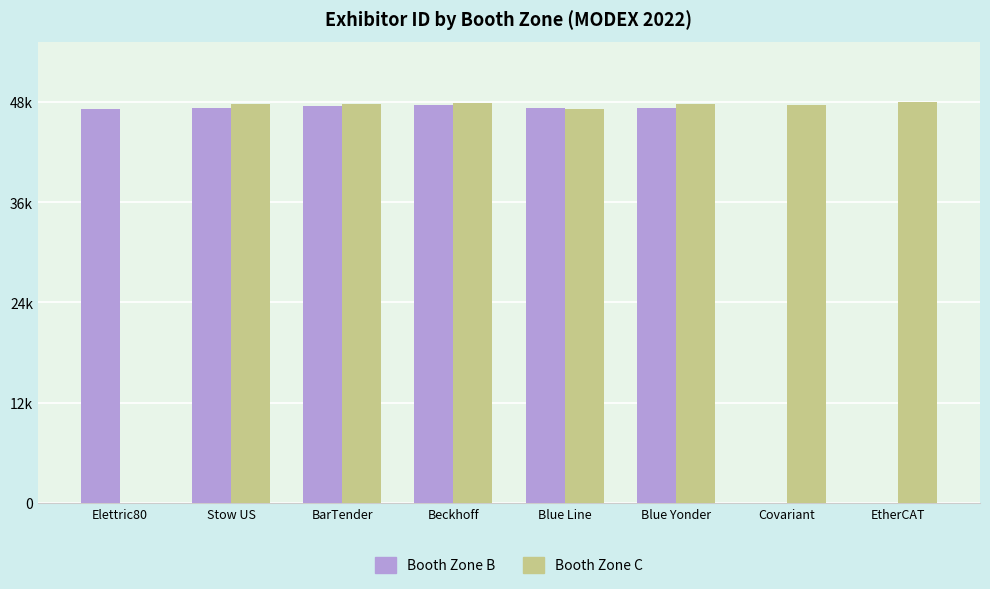

Reading left to right, extract all data points from this chart.

Booth Zone B: 48086	48243	48459	48633	48228	48227	0	0
Booth Zone C: 0	48738	48673	48870	48119	48727	48544	48976